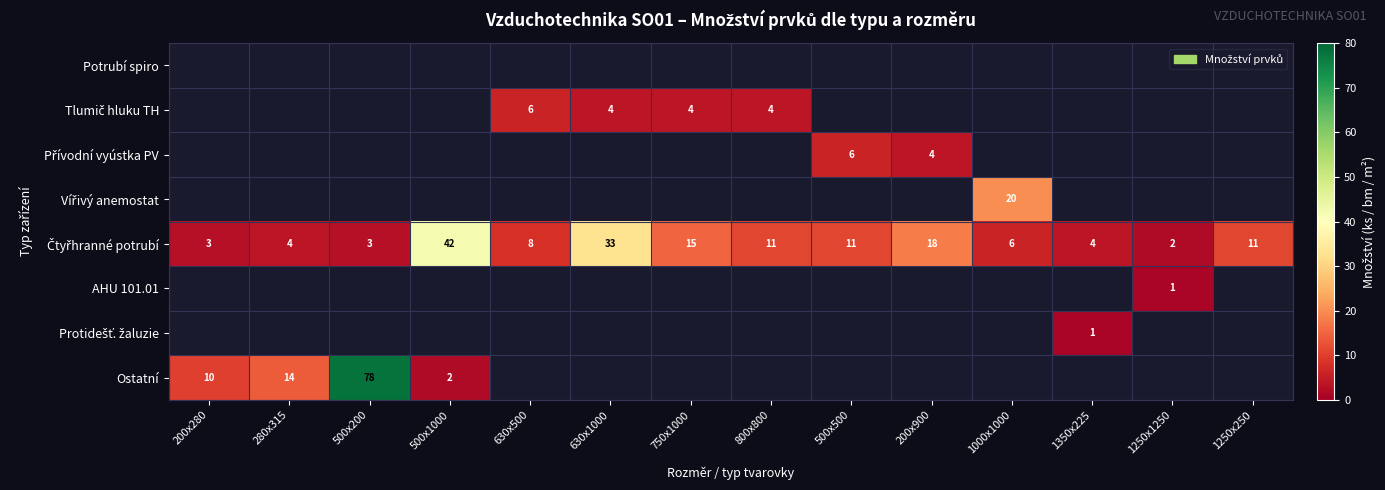

Is it true that Ostatní equals 4 at 500x1000?

False